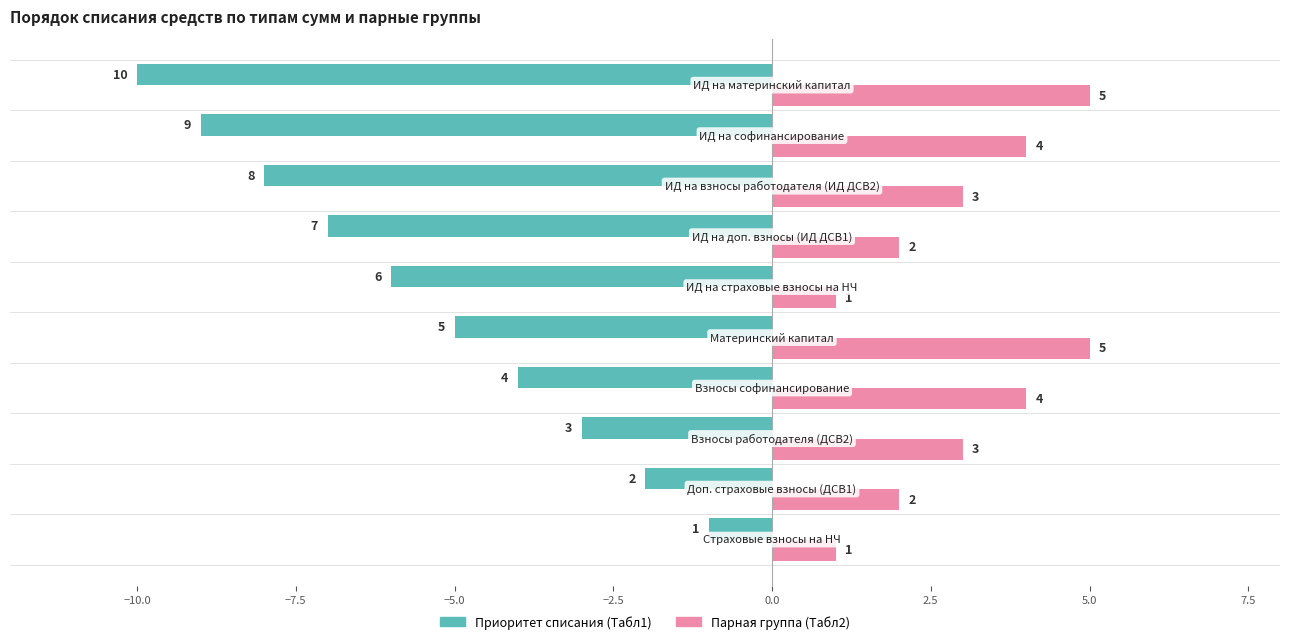

At how many categories does at least one series exceed 0?

10